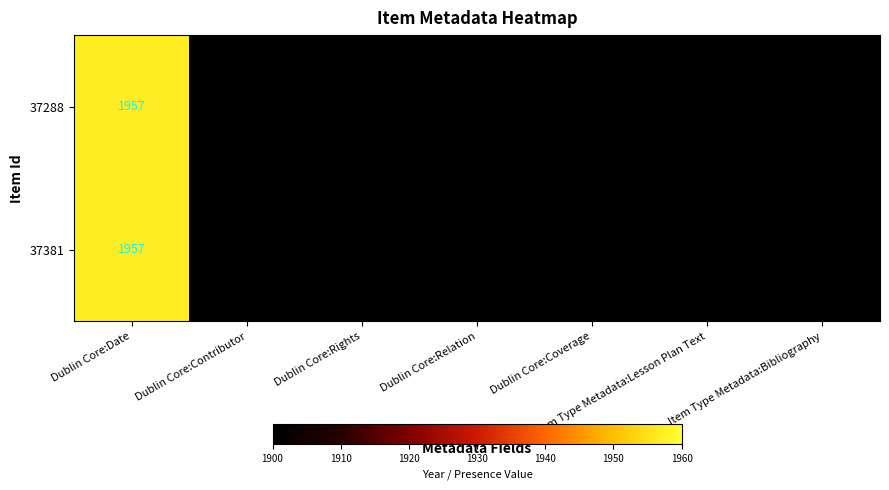

Is it true that 37381 equals 1957 at Dublin Core:Date?

True